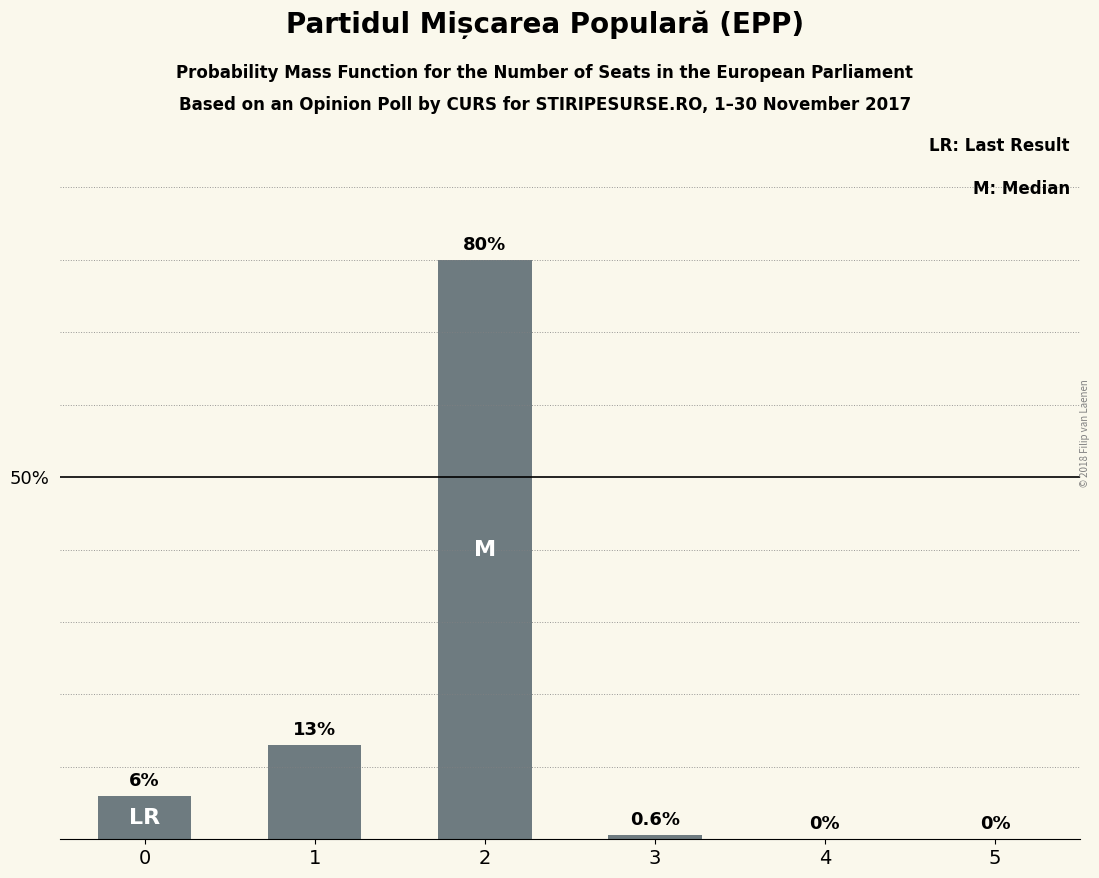

Read the value at 0.

6.0